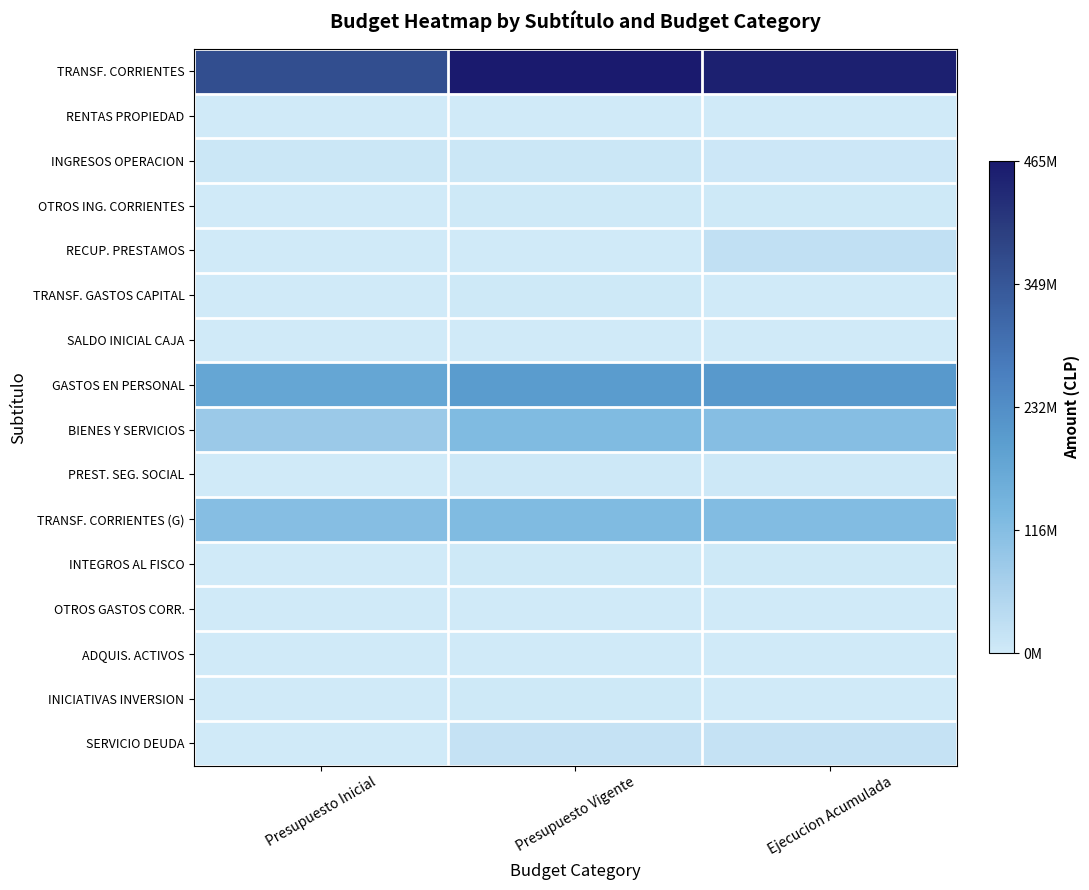

Reading right to left, transcribe all the data shown in this chart.

TRANSF. CORRIENTES: Ejecucion Acumulada=454371166	Presupuesto Vigente=465709085	Presupuesto Inicial=366865768
RENTAS PROPIEDAD: Ejecucion Acumulada=4734	Presupuesto Vigente=39298	Presupuesto Inicial=39298
INGRESOS OPERACION: Ejecucion Acumulada=6730539	Presupuesto Vigente=8971776	Presupuesto Inicial=8971776
OTROS ING. CORRIENTES: Ejecucion Acumulada=3263861	Presupuesto Vigente=1895920	Presupuesto Inicial=1698072
RECUP. PRESTAMOS: Ejecucion Acumulada=23987121	Presupuesto Vigente=1475771	Presupuesto Inicial=1475771
TRANSF. GASTOS CAPITAL: Ejecucion Acumulada=1640276	Presupuesto Vigente=3096267	Presupuesto Inicial=0
SALDO INICIAL CAJA: Ejecucion Acumulada=0	Presupuesto Vigente=835370	Presupuesto Inicial=10
GASTOS EN PERSONAL: Ejecucion Acumulada=208574931	Presupuesto Vigente=202380909	Presupuesto Inicial=176555705
BIENES Y SERVICIOS: Ejecucion Acumulada=115349766	Presupuesto Vigente=123838705	Presupuesto Inicial=84246208
PREST. SEG. SOCIAL: Ejecucion Acumulada=4502855	Presupuesto Vigente=5021803	Presupuesto Inicial=12923
TRANSF. CORRIENTES (G): Ejecucion Acumulada=120645598	Presupuesto Vigente=124925195	Presupuesto Inicial=116147477
INTEGROS AL FISCO: Ejecucion Acumulada=2571388	Presupuesto Vigente=2524924	Presupuesto Inicial=1491716
OTROS GASTOS CORR.: Ejecucion Acumulada=730517	Presupuesto Vigente=730517	Presupuesto Inicial=0
ADQUIS. ACTIVOS: Ejecucion Acumulada=484086	Presupuesto Vigente=1759862	Presupuesto Inicial=596656
INICIATIVAS INVERSION: Ejecucion Acumulada=1613286	Presupuesto Vigente=2130764	Presupuesto Inicial=0
SERVICIO DEUDA: Ejecucion Acumulada=18704559	Presupuesto Vigente=18710808	Presupuesto Inicial=10